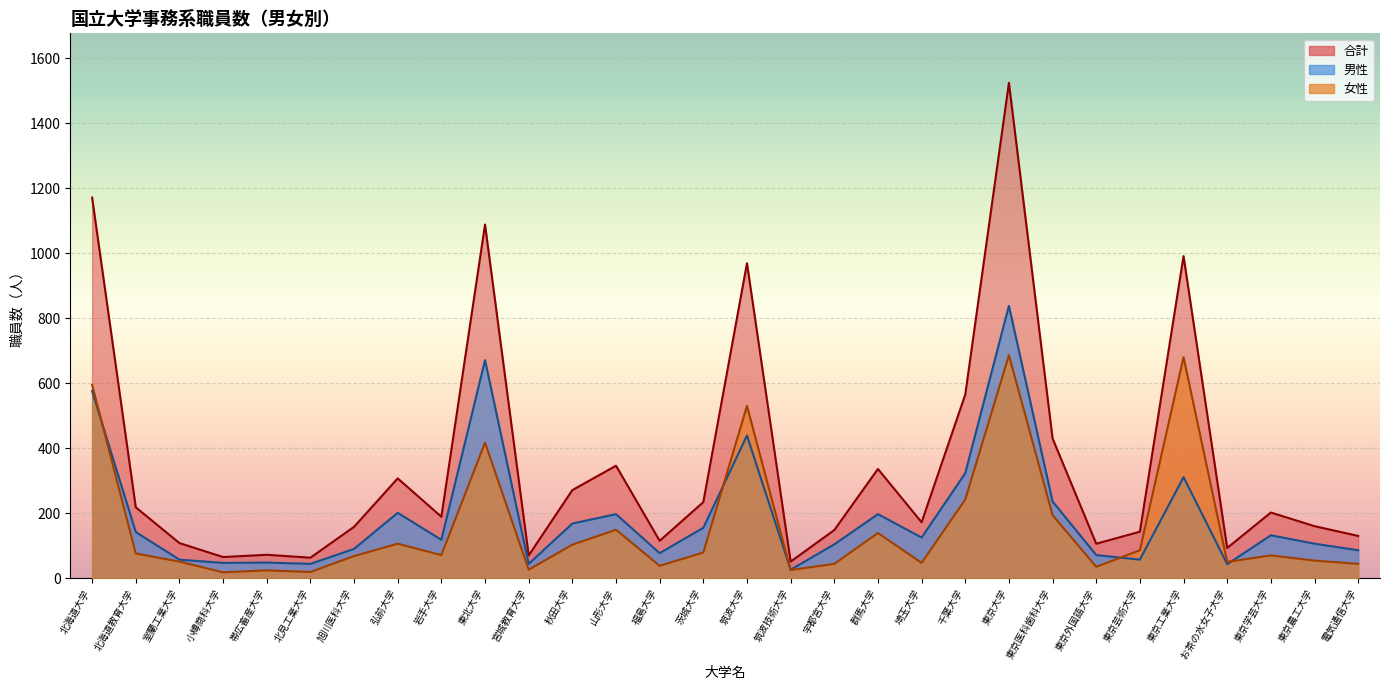

At which category does 女性 reach its first local peak?

帯広畜産大学